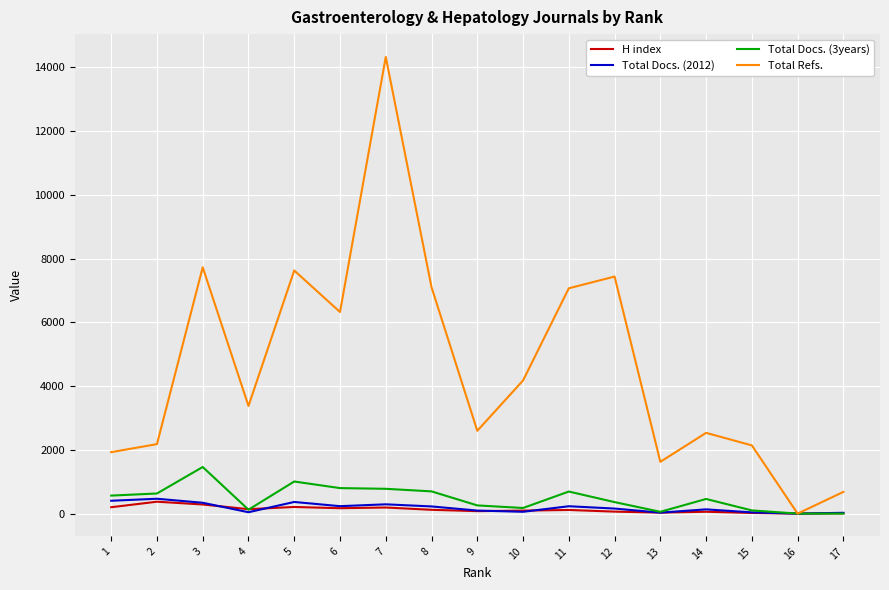

Which series has the largest range (max minus min)?

Total Refs.